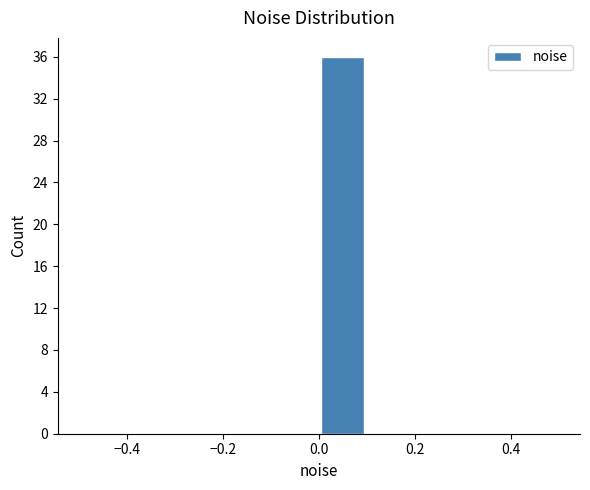

Reading left to right, list every bar in this chart as the range it spans on the x-axis followed by its height. The values are not printed on the chart, so give them approximately, as read against the axis.

-0.5 to -0.4: 0
-0.4 to -0.3: 0
-0.3 to -0.2: 0
-0.2 to -0.1: 0
-0.1 to 0.0: 0
0.0 to 0.1: 36
0.1 to 0.2: 0
0.2 to 0.3: 0
0.3 to 0.4: 0
0.4 to 0.5: 0